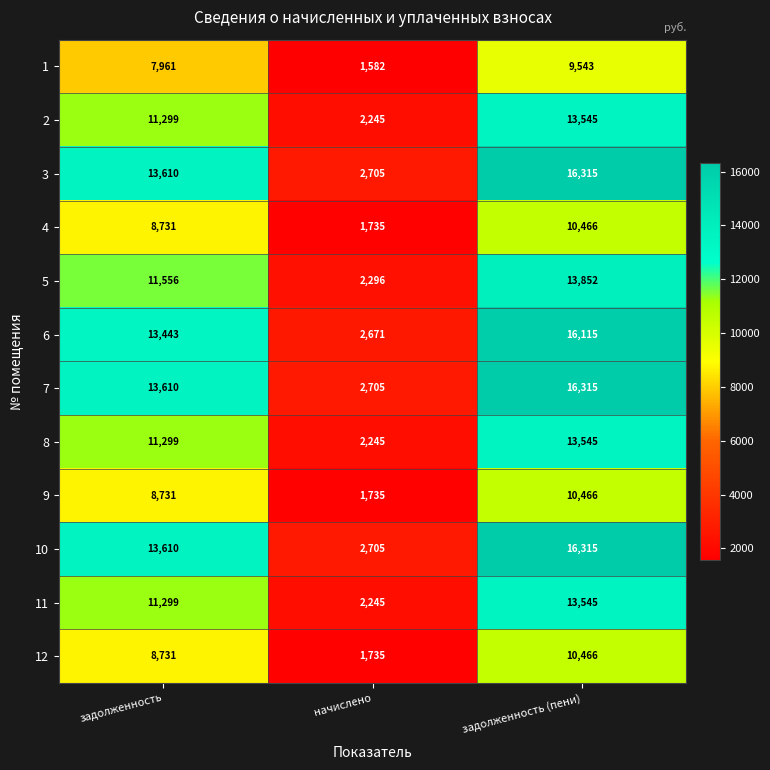

How many values in the 1 series are below 7961?

1